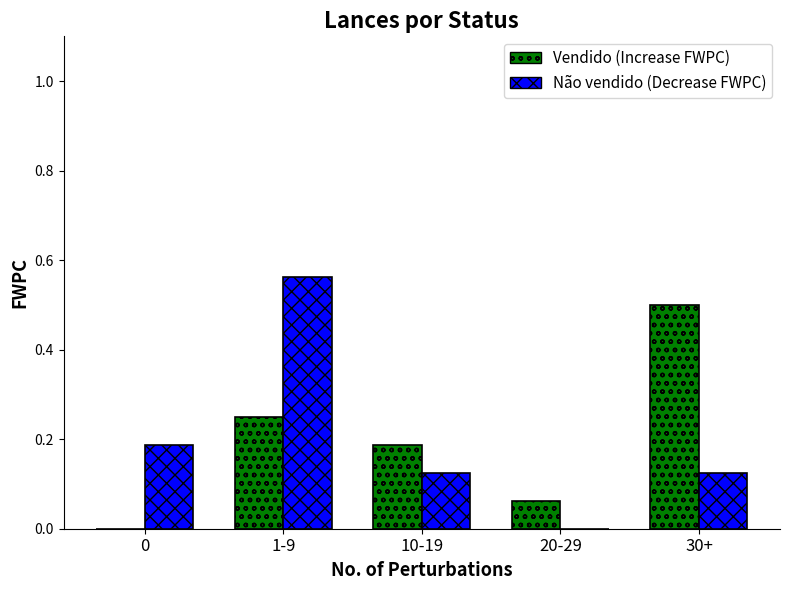

At which category is the sum across all series the highest?

1-9